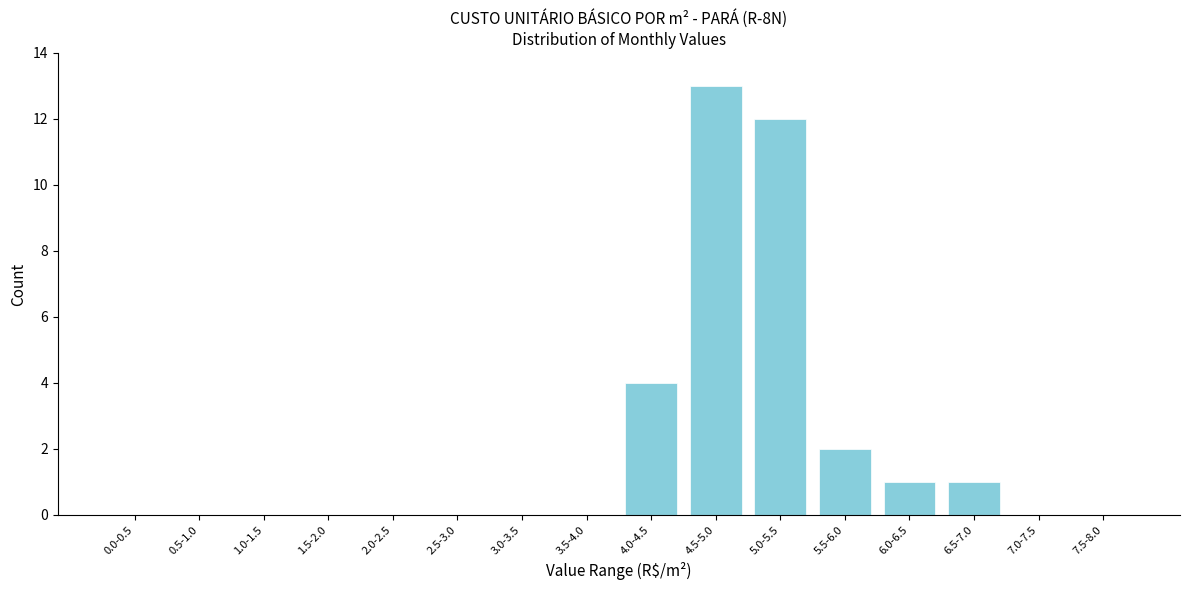

Reading left to right, transcribe all the data shown in this chart.

0.0-0.5=0	0.5-1.0=0	1.0-1.5=0	1.5-2.0=0	2.0-2.5=0	2.5-3.0=0	3.0-3.5=0	3.5-4.0=0	4.0-4.5=4	4.5-5.0=13	5.0-5.5=12	5.5-6.0=2	6.0-6.5=1	6.5-7.0=1	7.0-7.5=0	7.5-8.0=0